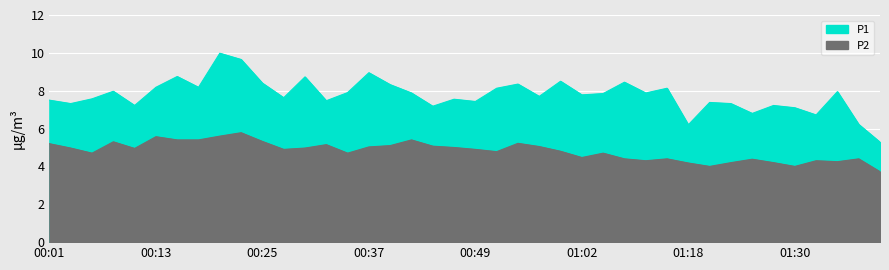

How many lines are shown in the chart?

2